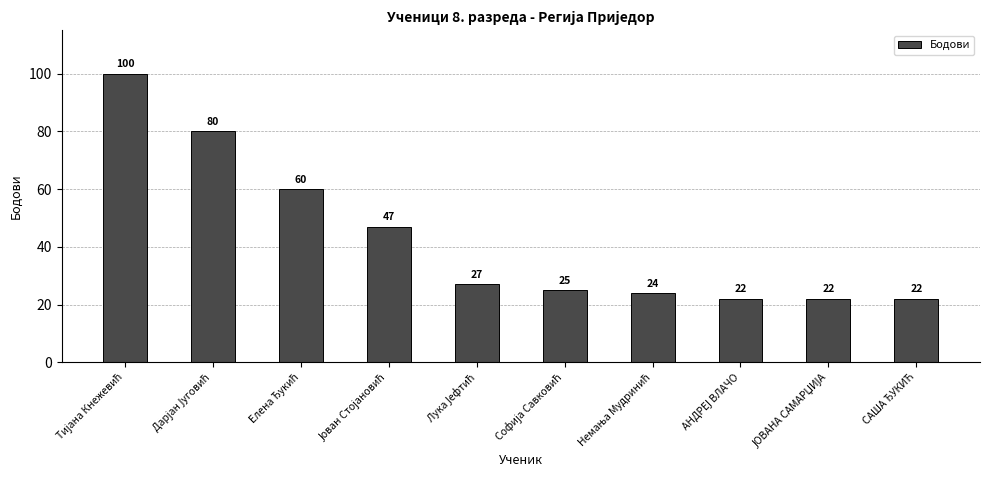

What is the sum of all values?

429